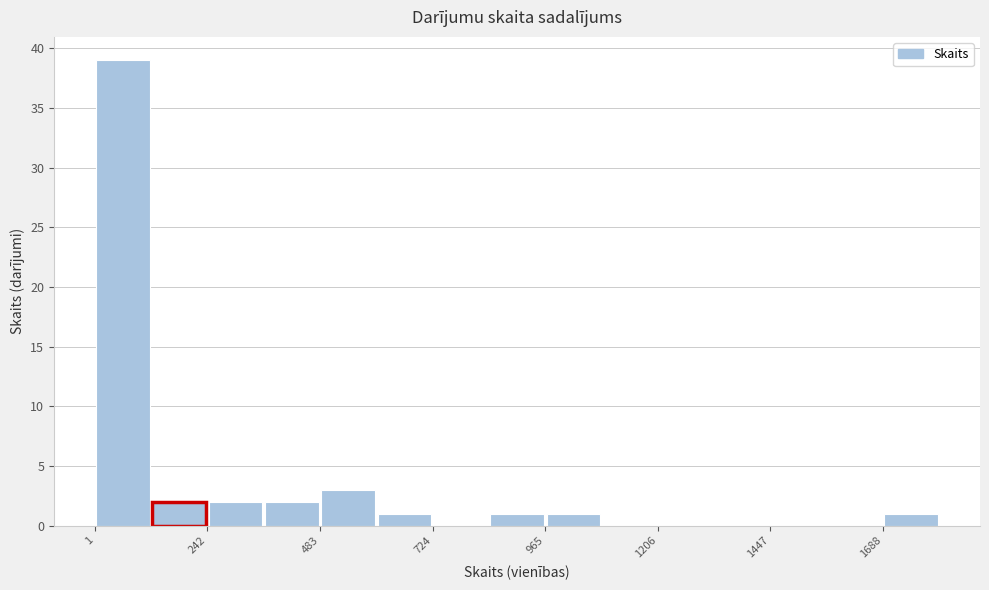

Read against the x-axis, roughly where is the centre of the tallest bar?

50